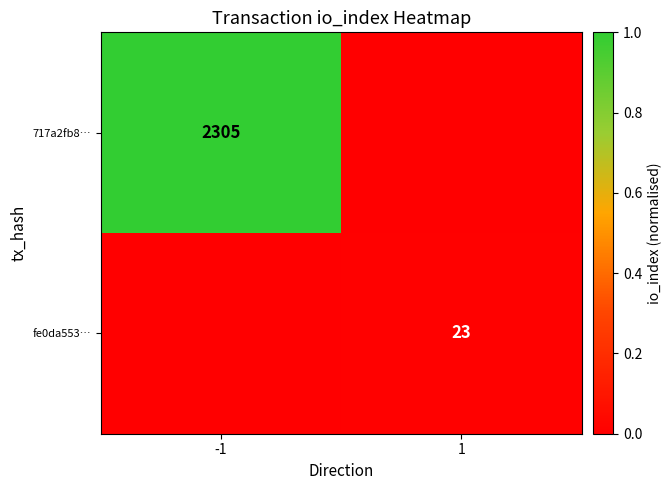

True or false: 717a2fb8… has a value of 2305 at -1.

True